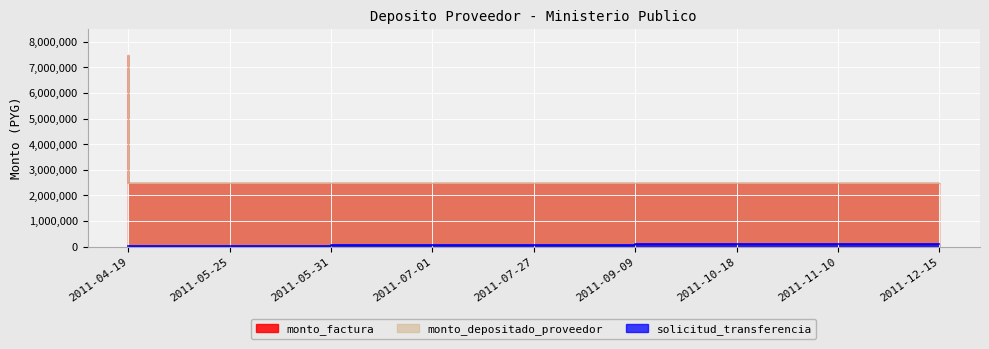

What is the minimum value shown in the chart?

18848